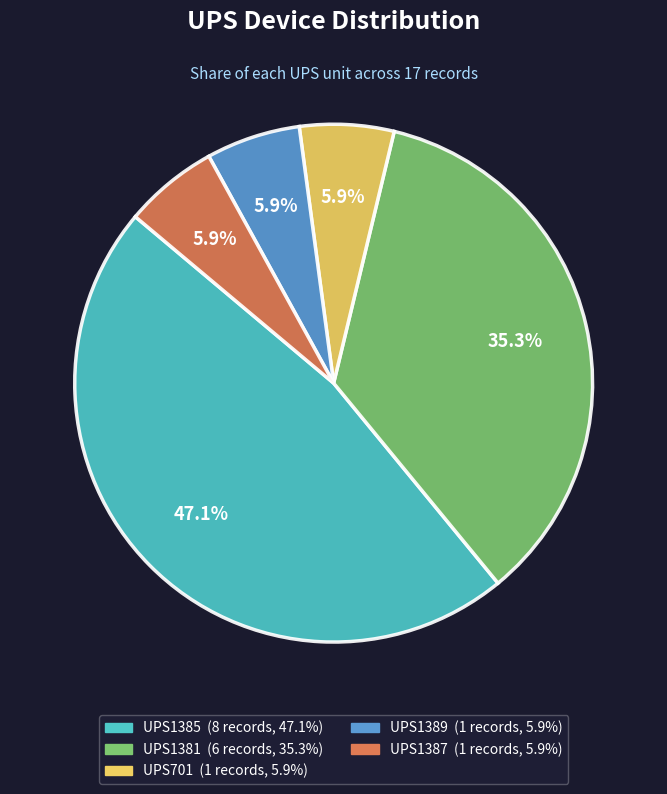

Approximately how many times larger is the value at UPS1385 compared to UPS1381?

1.3